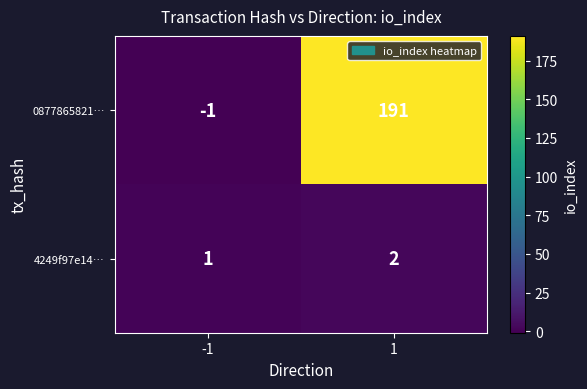

What is the total value across all series at 1?

193